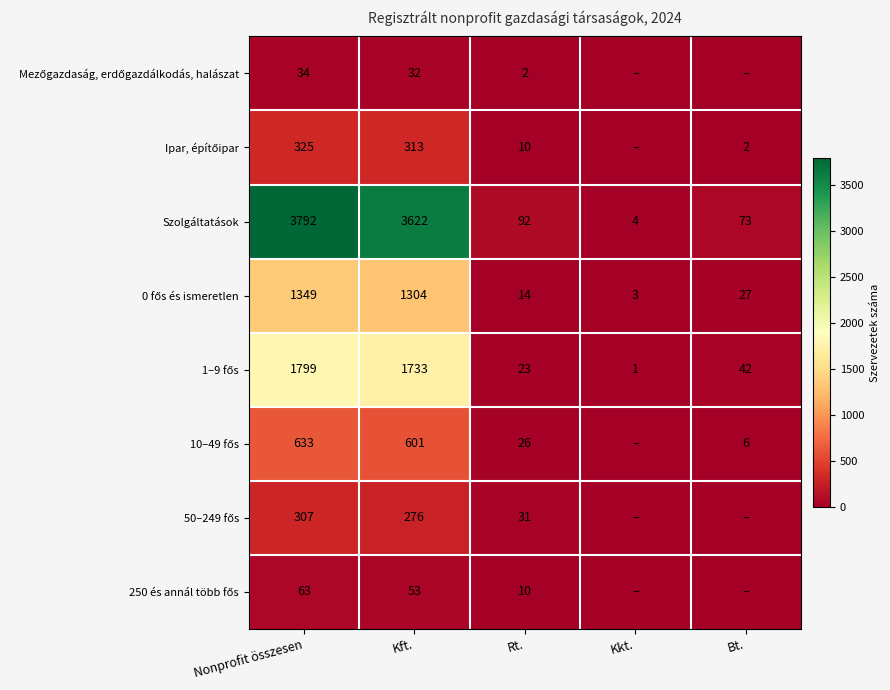

Where is Szolgáltatások nearest to the value 1898?

Kft.